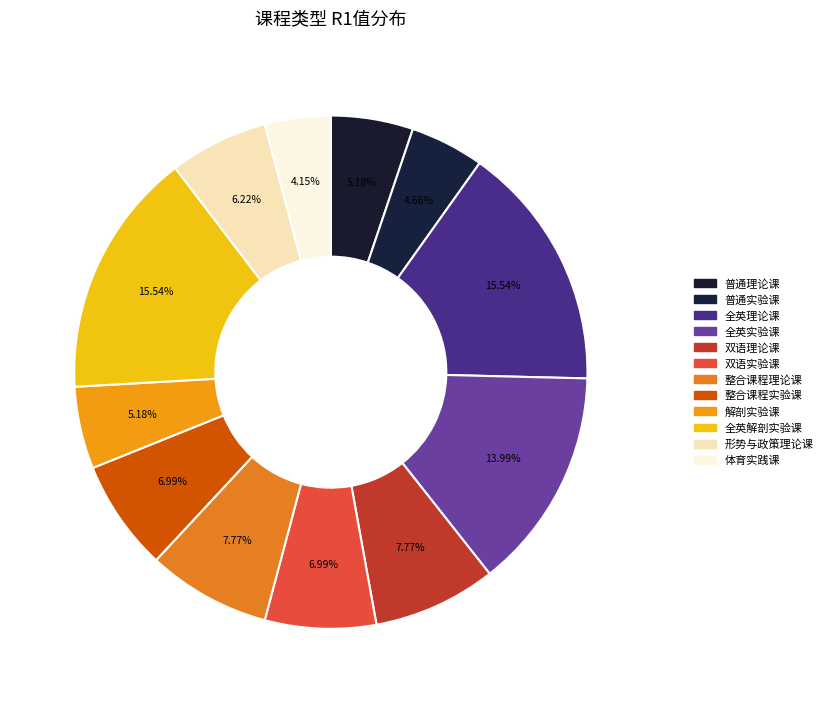

To the nearest percent, what percentage of the pie is 全英解剖实验课?

16%